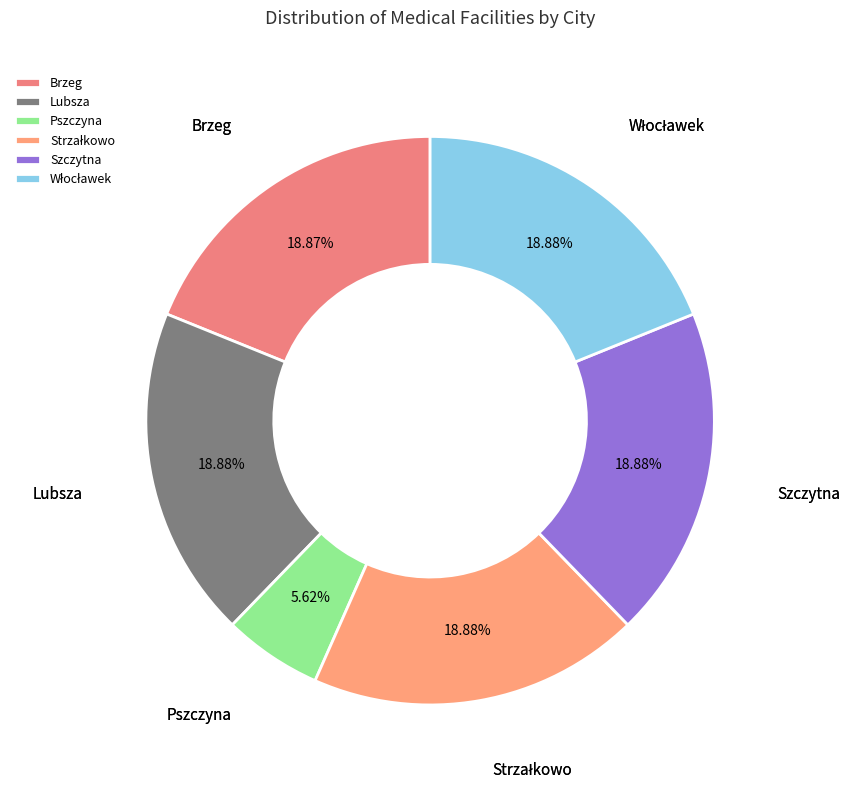

What is the smallest slice in the pie chart?

Pszczyna